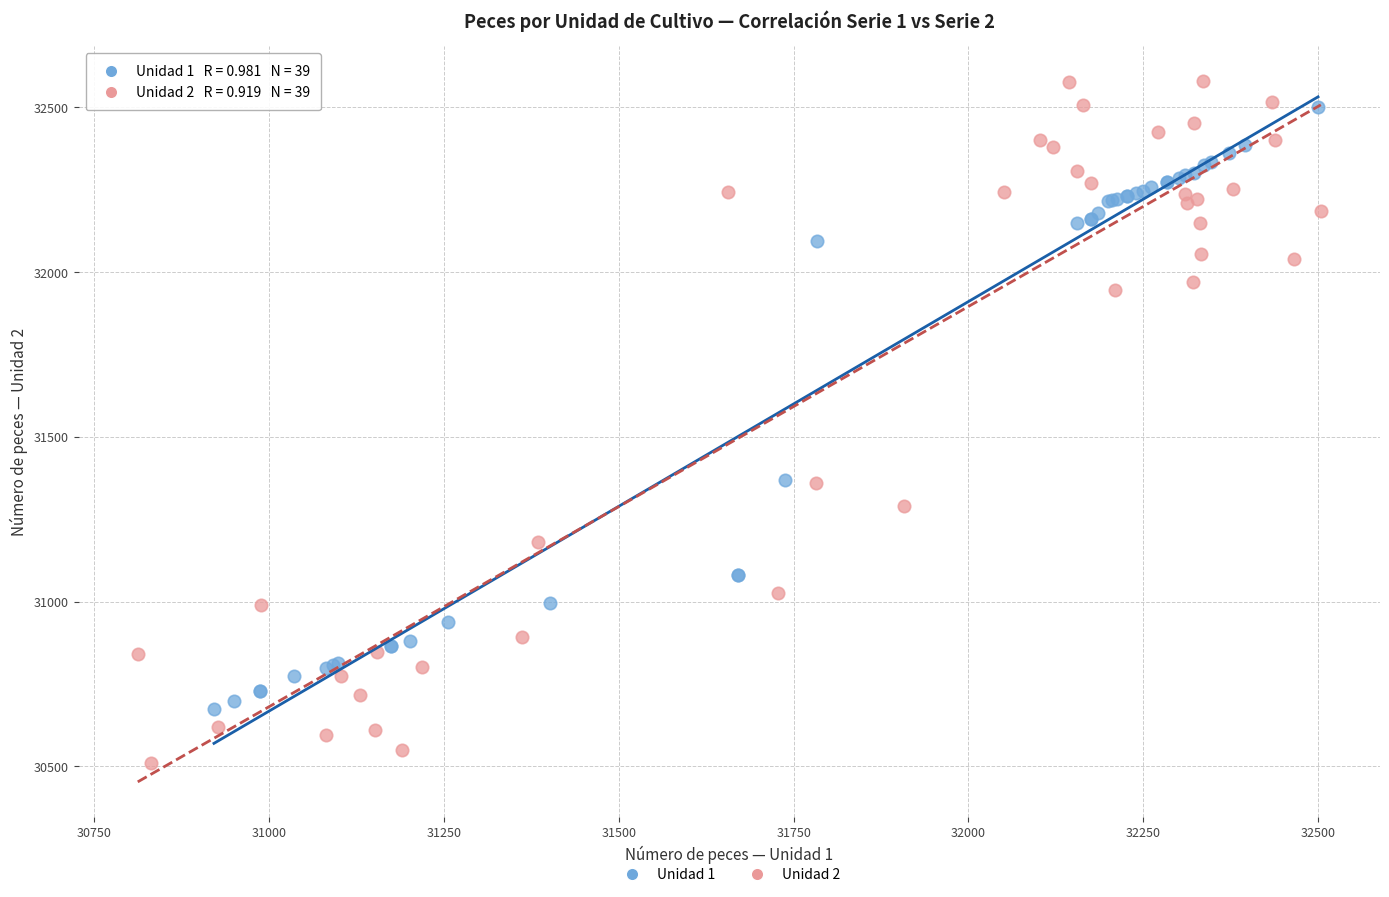

What are all the series names shown in the legend?

Unidad 1, Unidad 2